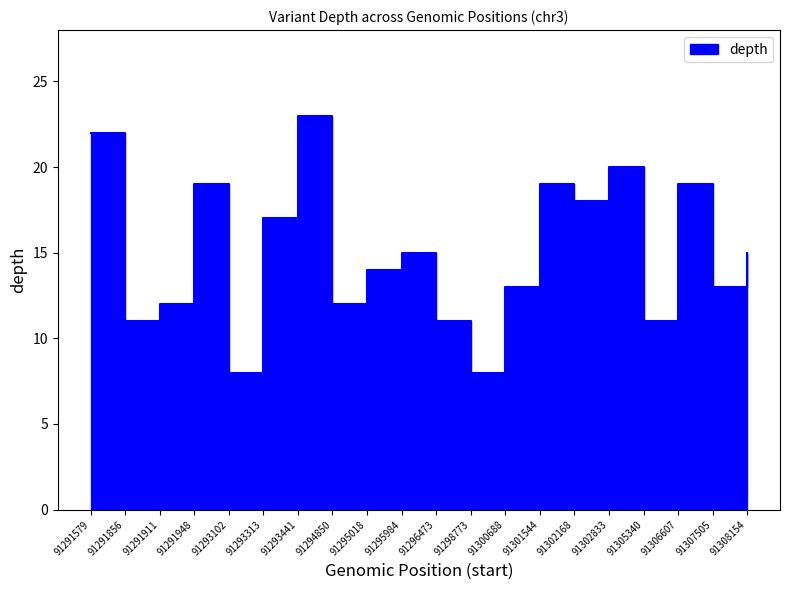

How many lines are shown in the chart?

1